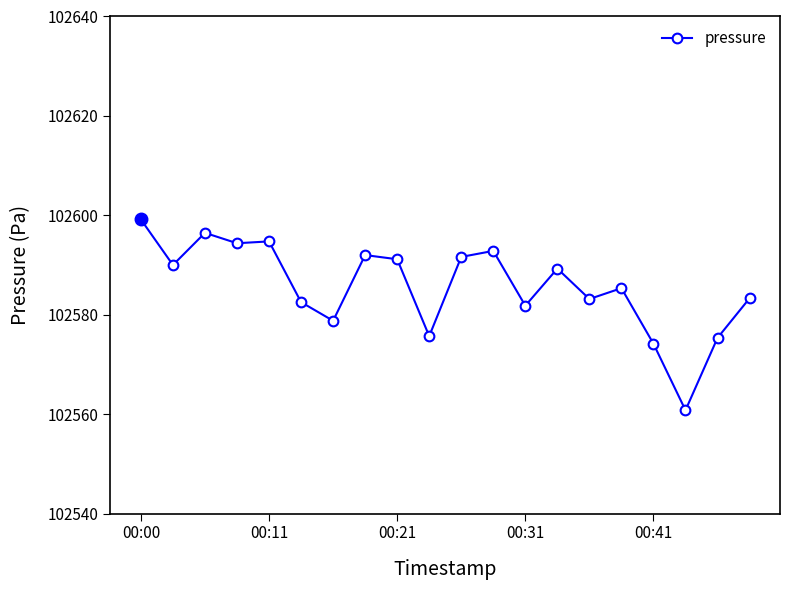

What is the value of the 3rd point from the left?

102596.5